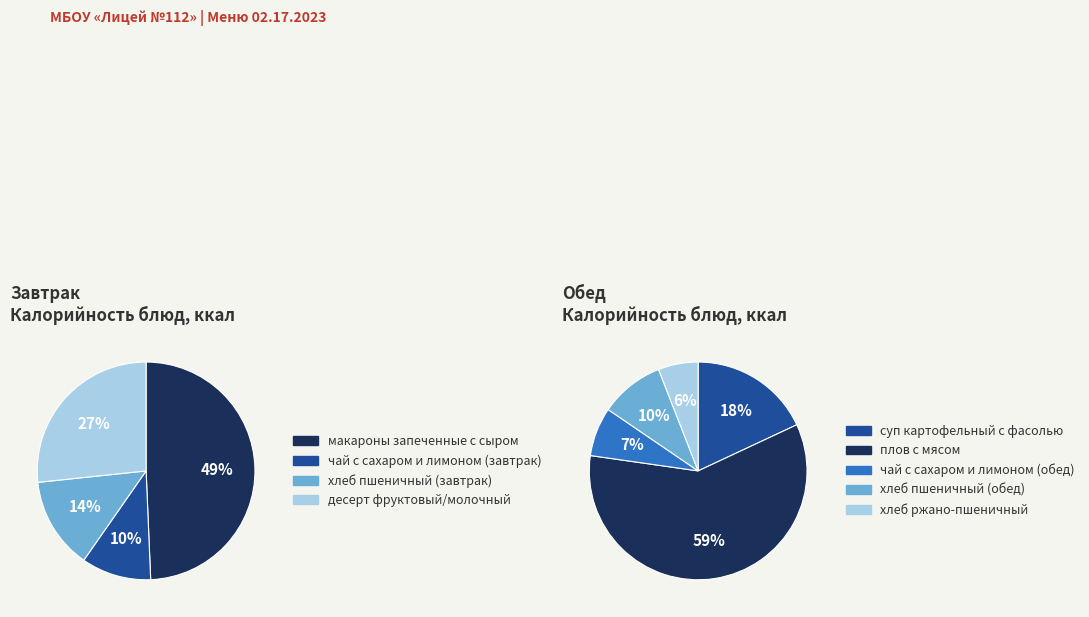

Is хлеб пшеничный (завтрак) the majority of the pie?

No